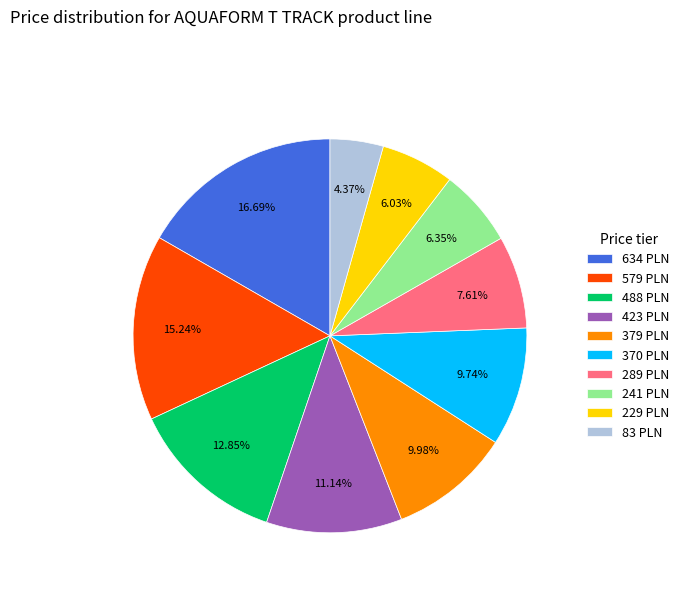

Does any single category account for the majority?

No